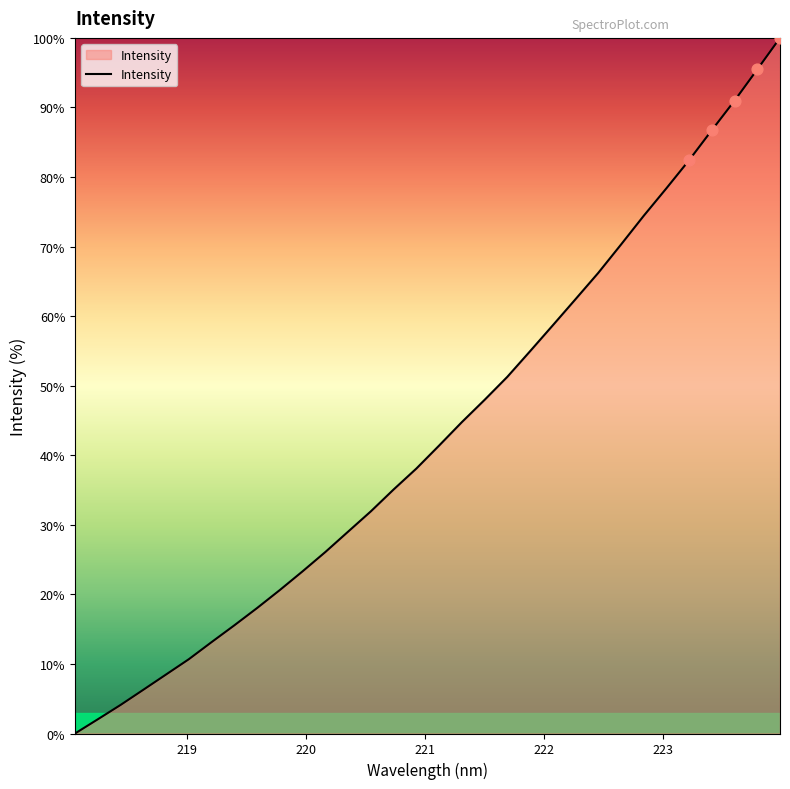

What is the maximum value shown in the chart?

100.0